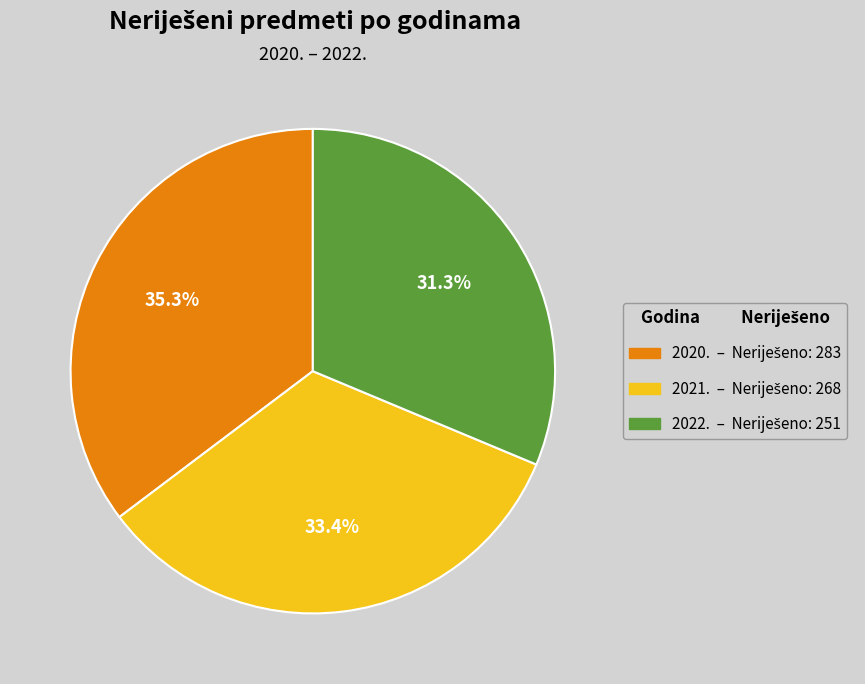

The 2020. slice represents 35% of the pie. True or false?

True